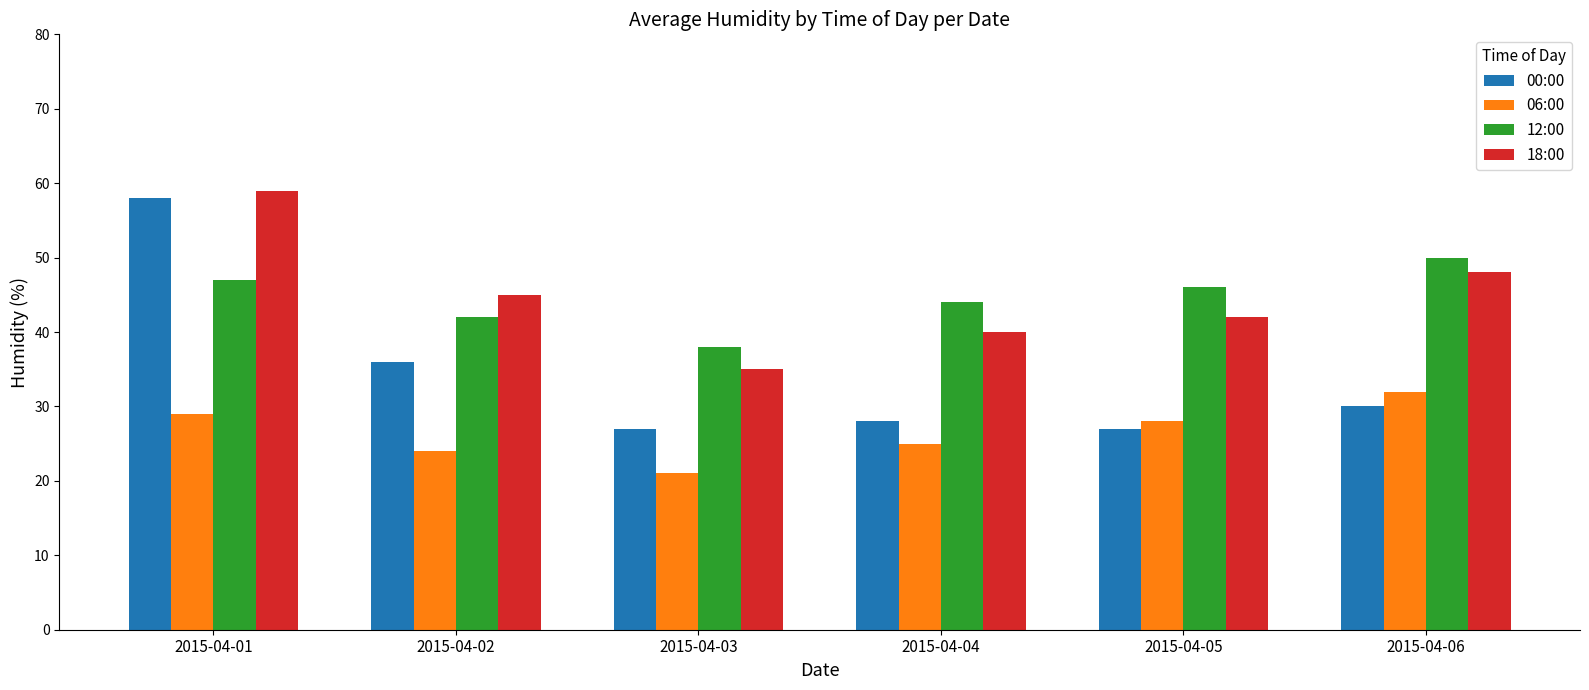

At which label does 00:00 first exceed 30?

2015-04-01